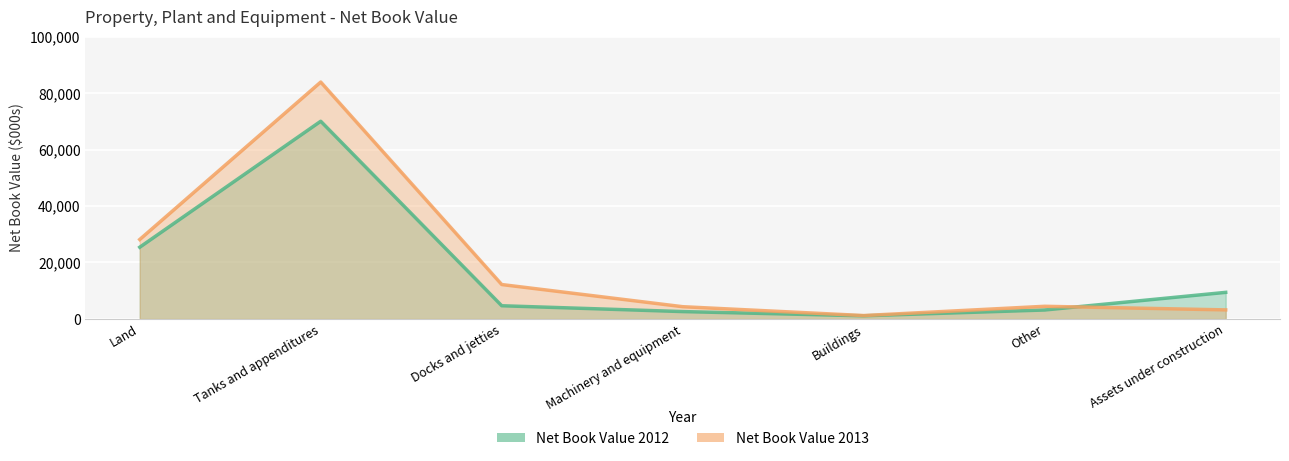

Does the chart display data point markers on the line(s)?

No